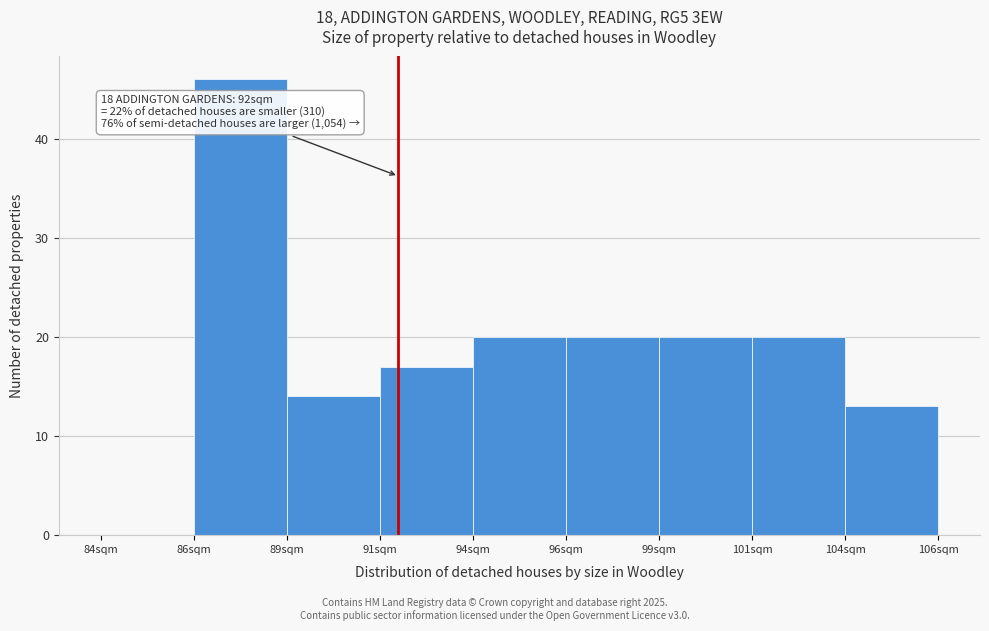

Reading left to right, transcribe all the data shown in this chart.

84sqm=0	86sqm=46	89sqm=14	91sqm=17	94sqm=20	96sqm=20	99sqm=20	101sqm=20	104sqm=13